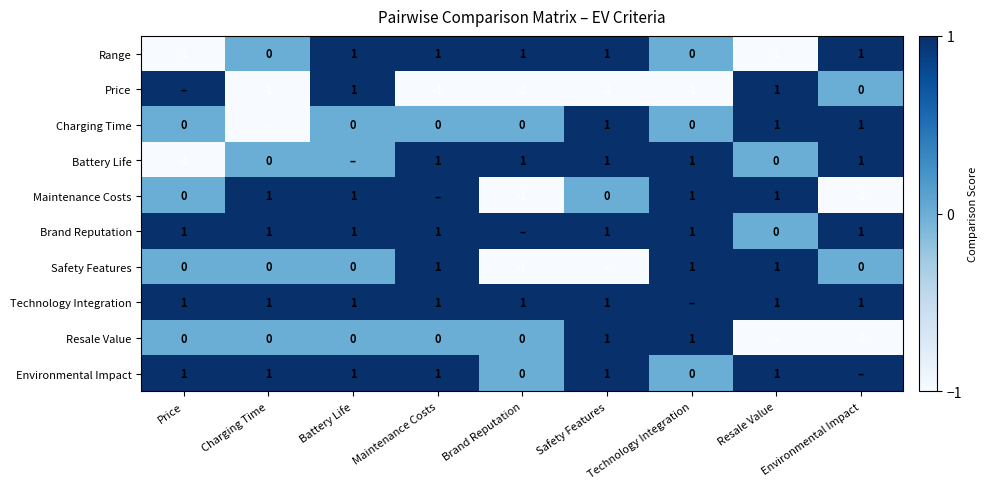

Is it true that Price equals 1 at Battery Life?

True